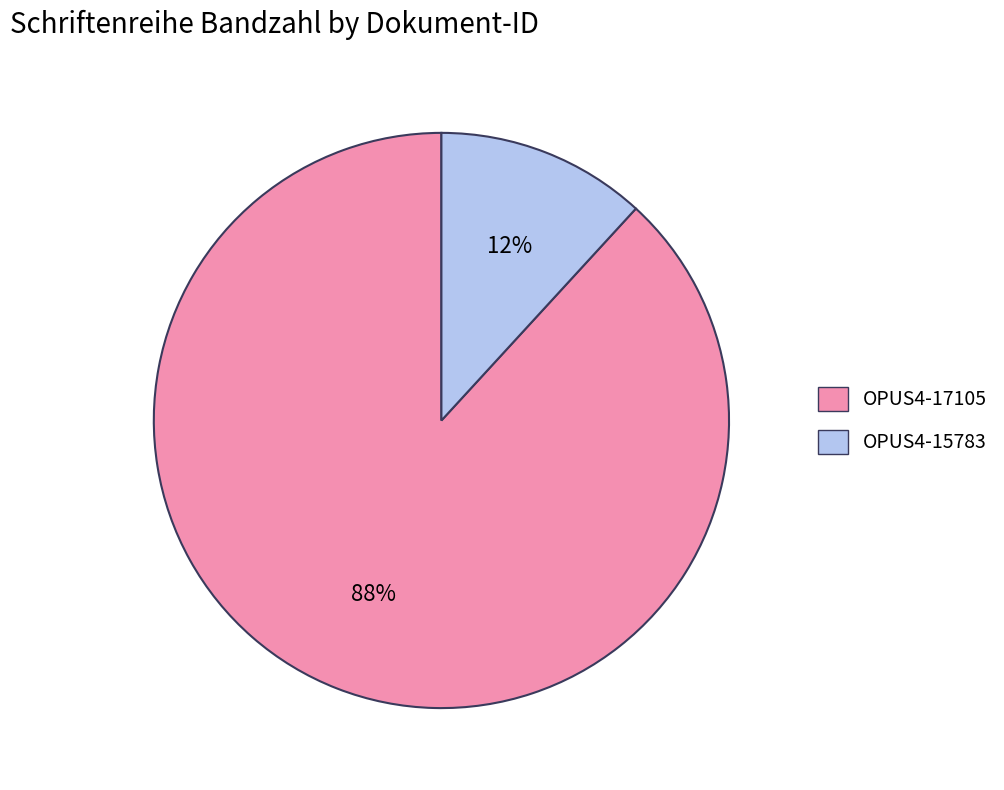

Count the number of slices in the pie.

2